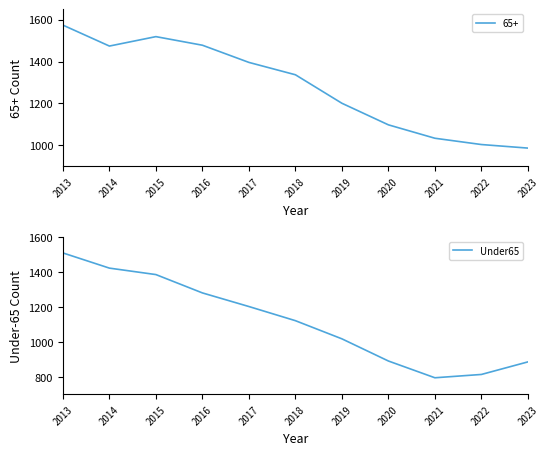

What is the highest value of the Under65 series?

1509